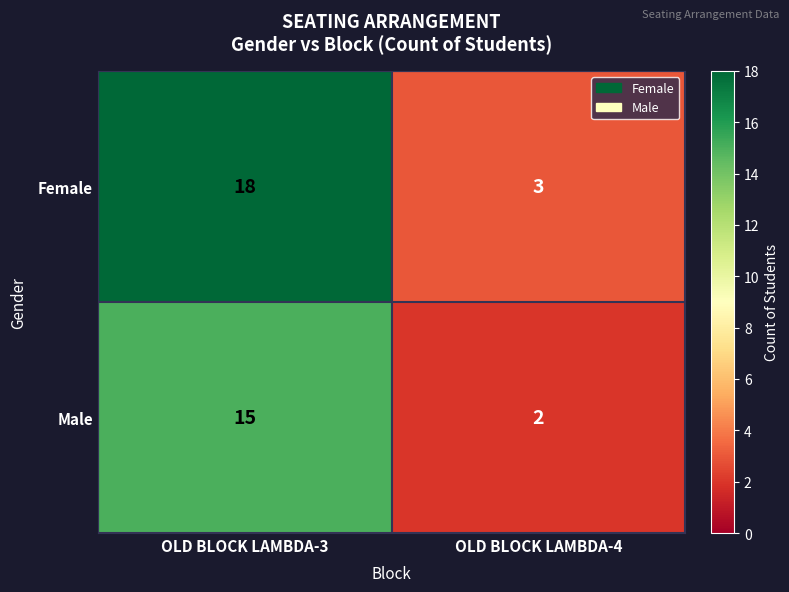

Which category has the highest value across all series?

OLD BLOCK LAMBDA-3